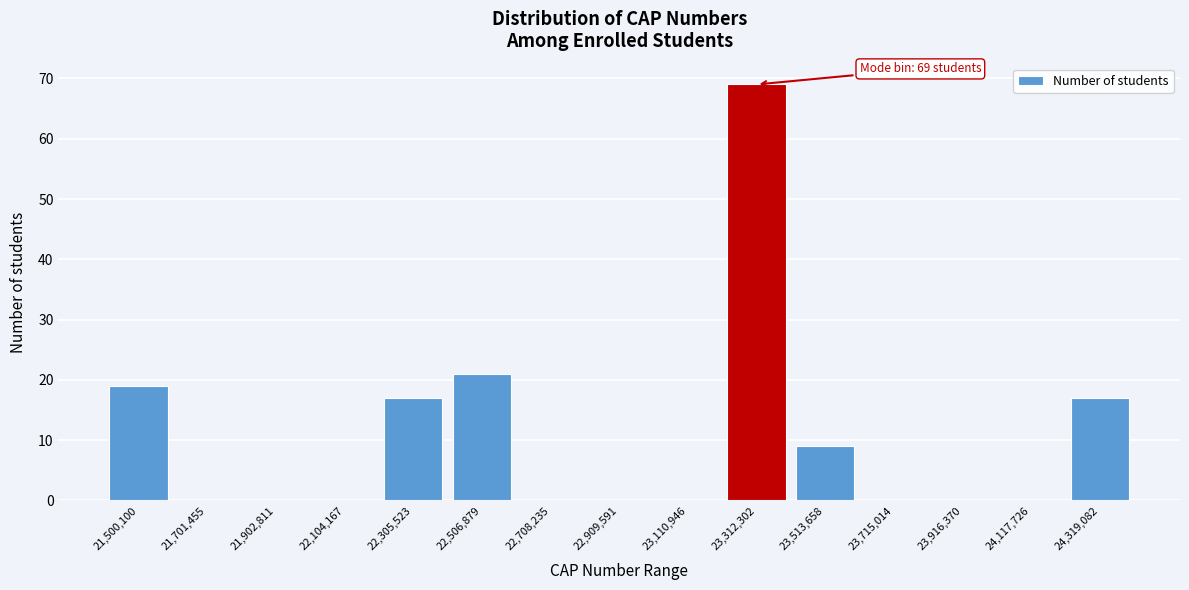

What is the sum of all values?

152